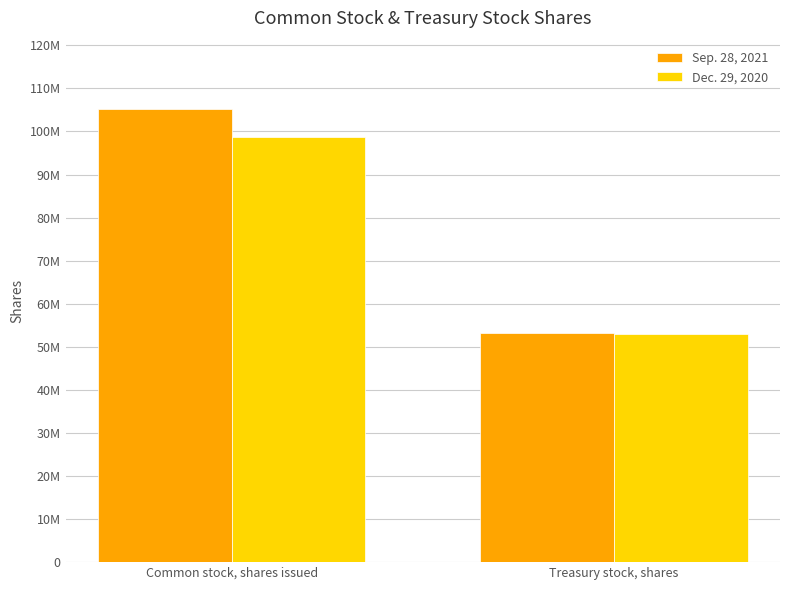

Is it true that Dec. 29, 2020 equals 80149618 at Treasury stock, shares?

False